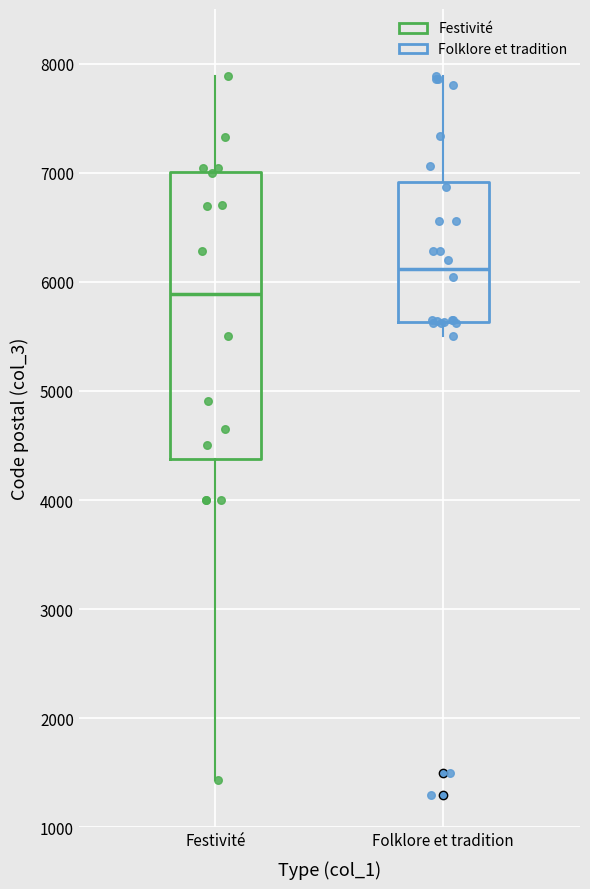

Reading left to right, read every box against the y-axis: the position of its median line, the range the box covers, and the ends of its whiskers. The values are not printed on the chart, so give them approximately, as read against the axis.

Festivité: median 5900, box 4400 to 7000, whiskers 1400 to 7900
Folklore et tradition: median 6100, box 5600 to 6900, whiskers 5500 to 7900